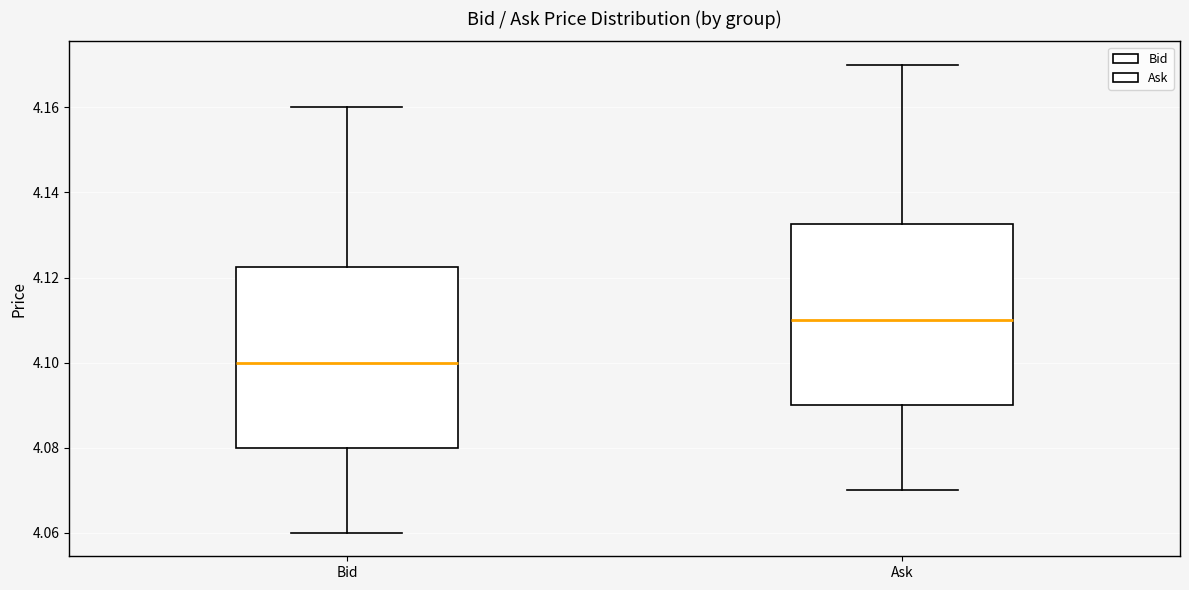

Where does the lower whisker of the box for Bid end on the y-axis? The values are not printed on the chart, so give them approximately, as read against the axis.

4.060